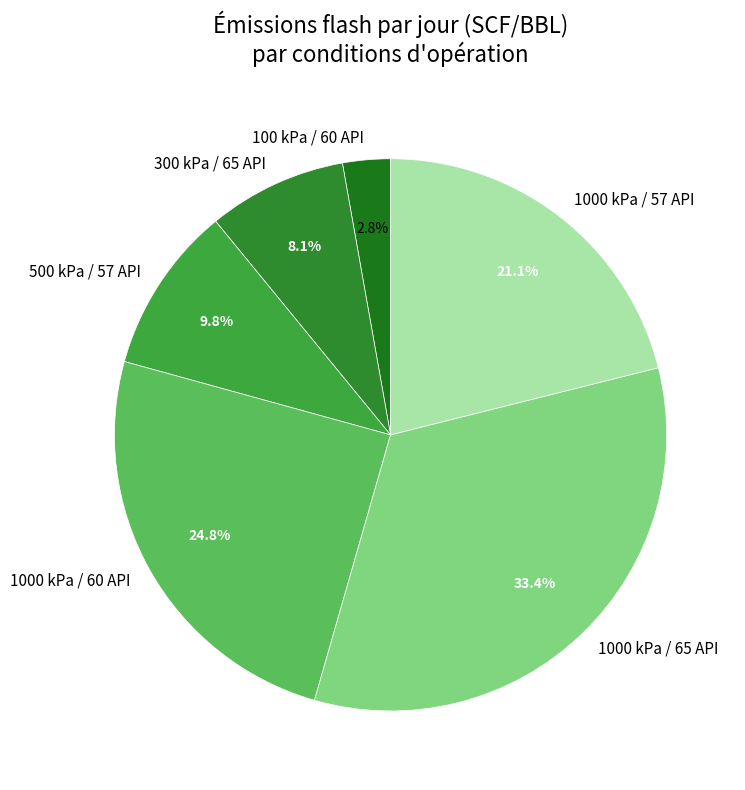

Do 1000 kPa / 60 API and 300 kPa / 65 API together represent more than half of the pie?

No